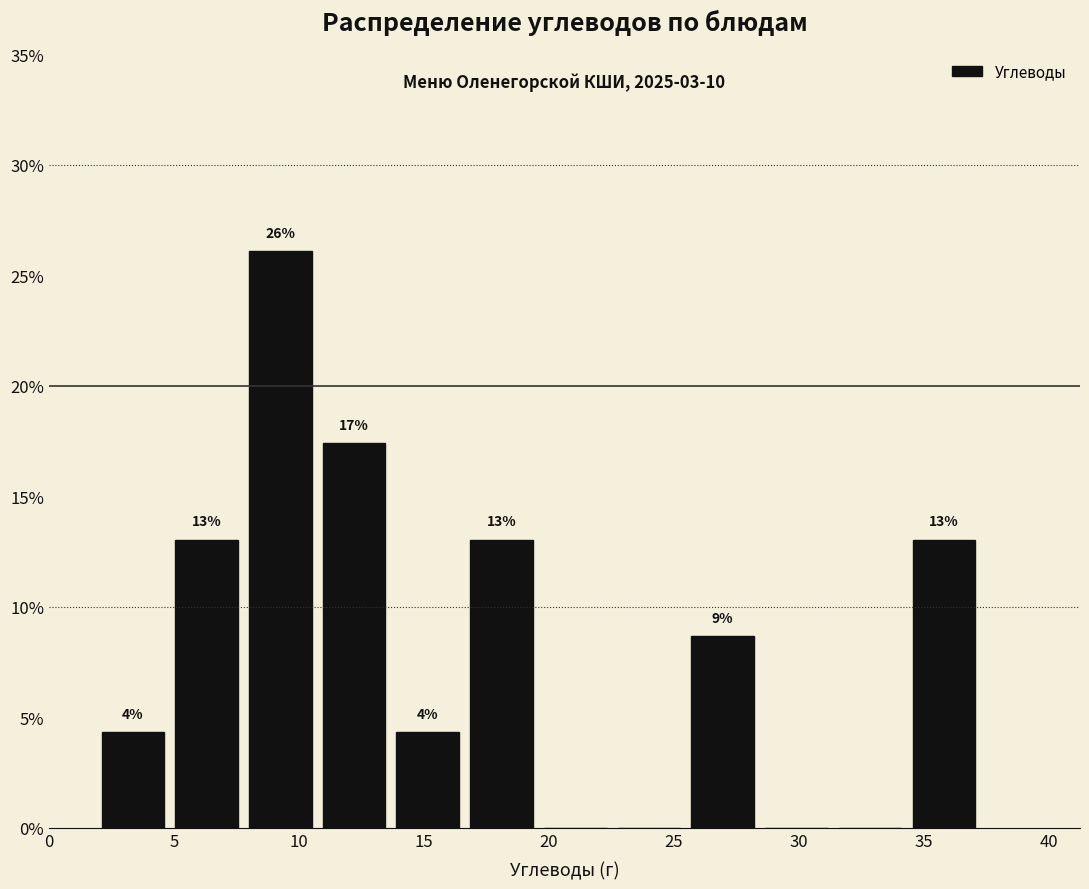

Which range on the x-axis has the tallest bar?

8.0 to 11.0